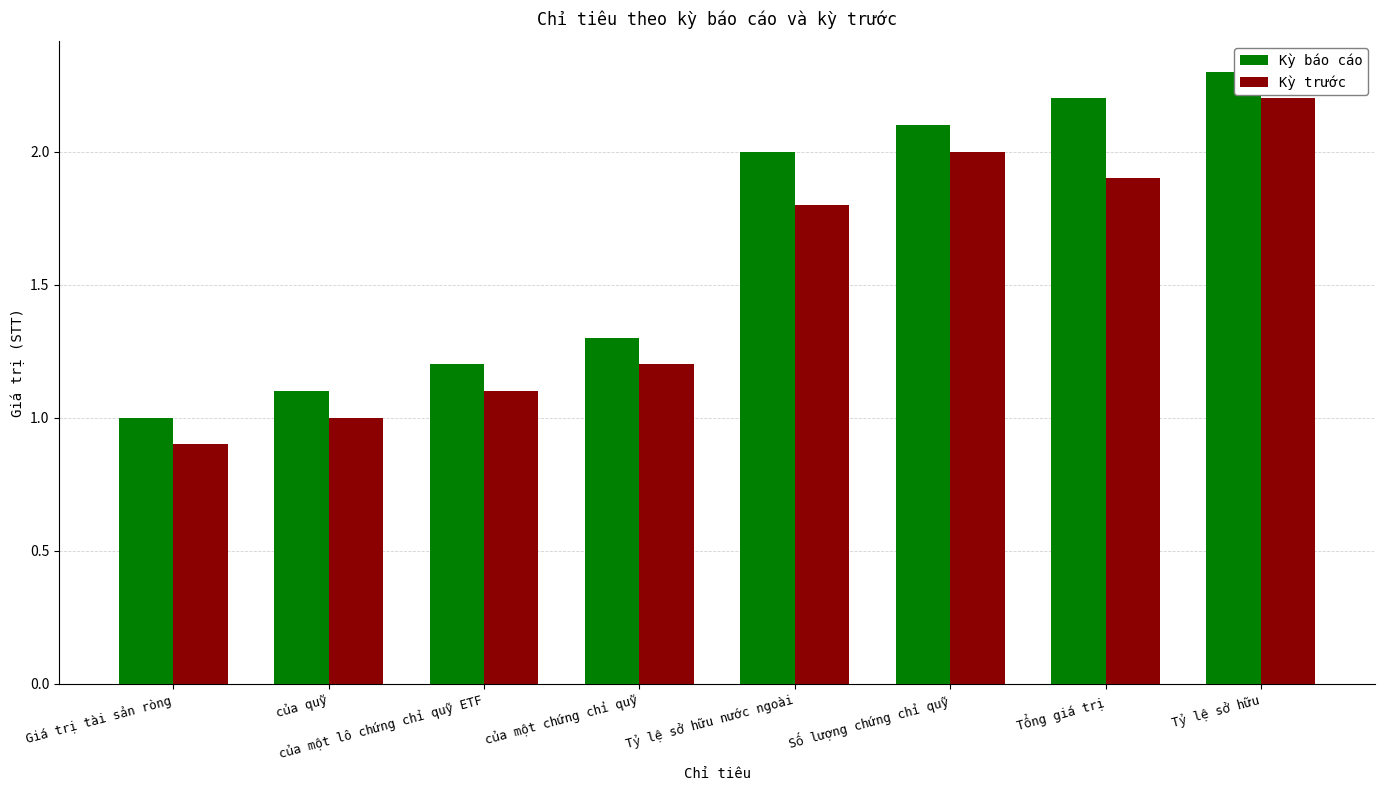

Reading left to right, extract all data points from this chart.

Kỳ báo cáo: 1.0	1.1	1.2	1.3	2.0	2.1	2.2	2.3
Kỳ trước: 0.9	1.0	1.1	1.2	1.8	2.0	1.9	2.2